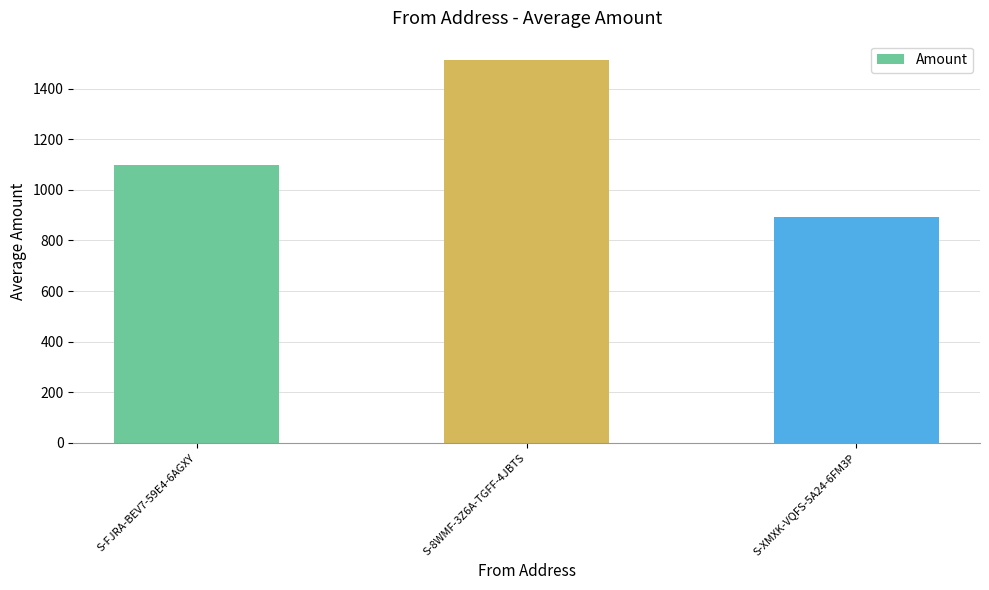

List the labels in order of value, largest first.

S-8WMF-3Z6A-TGFF-4JBTS, S-FJRA-BEV7-59E4-6AGXY, S-XMXK-VQFS-5A24-6FM3P